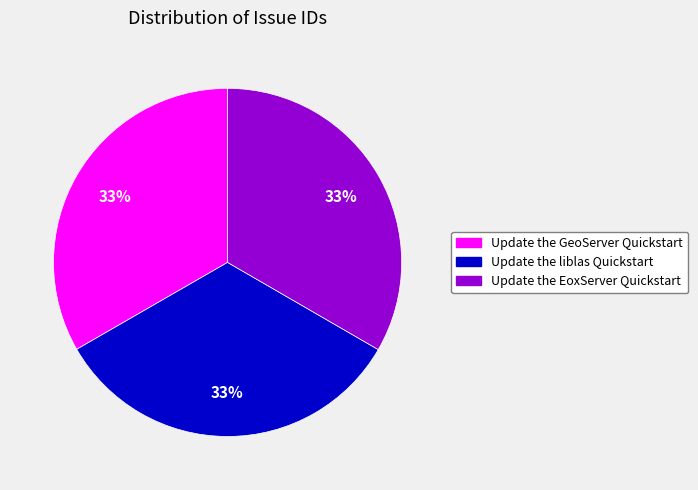

True or false: Update the EoxServer Quickstart accounts for 33% of the total.

True